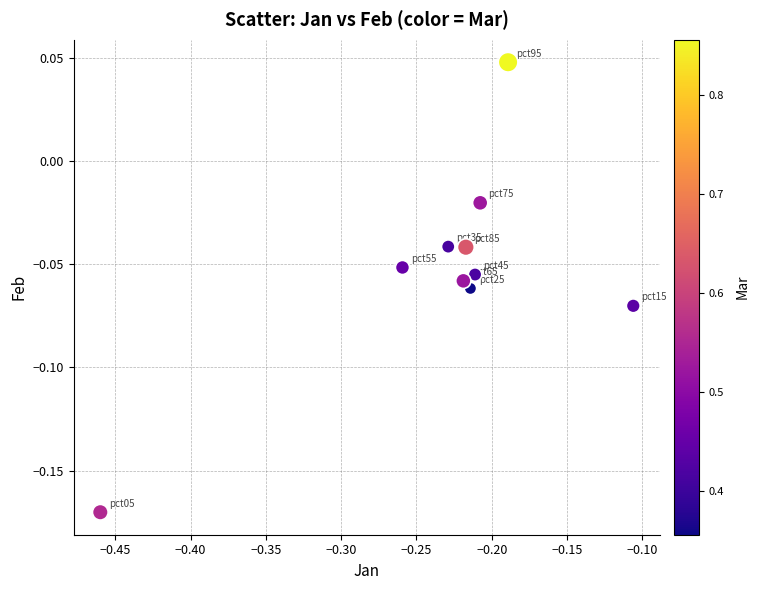

What is the range of X values (max minus min)?

0.4